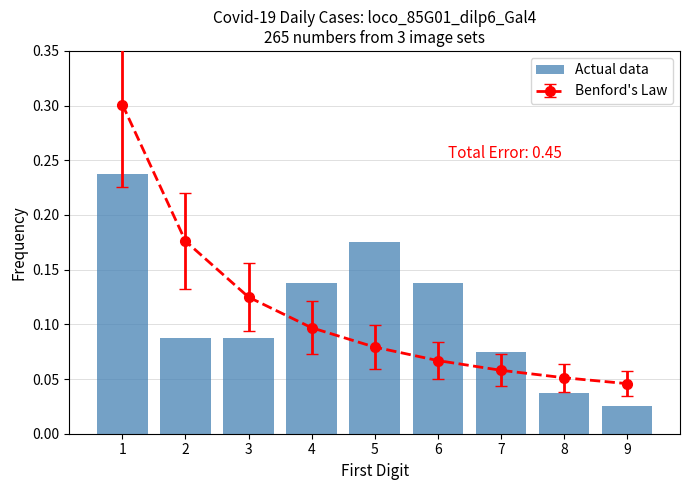

Reading left to right, transcribe all the data shown in this chart.

1=0.2	2=0.1	3=0.1	4=0.1	5=0.2	6=0.1	7=0.1	8=0.0	9=0.0